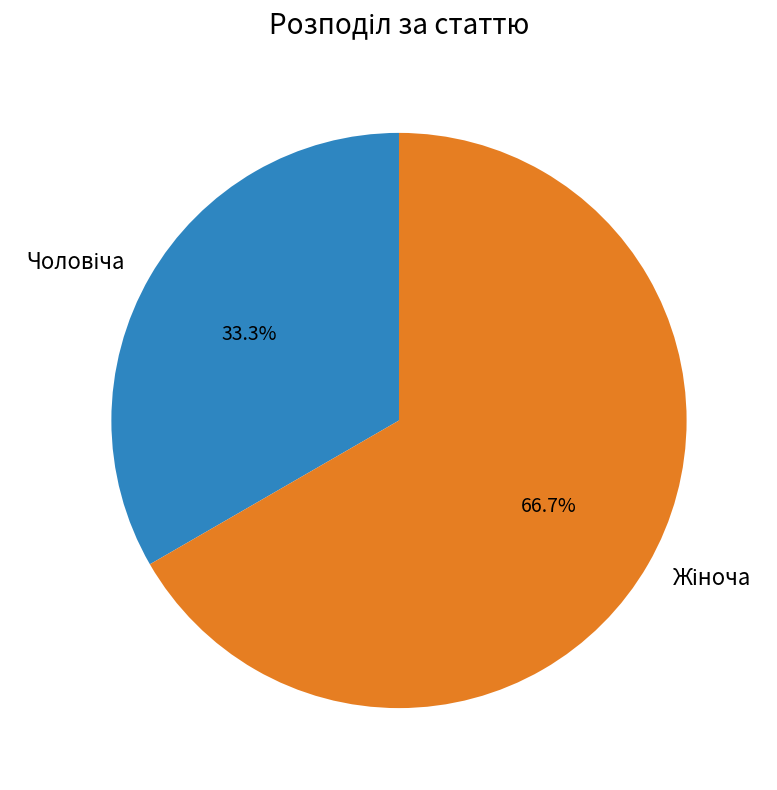

Count the number of slices in the pie.

2